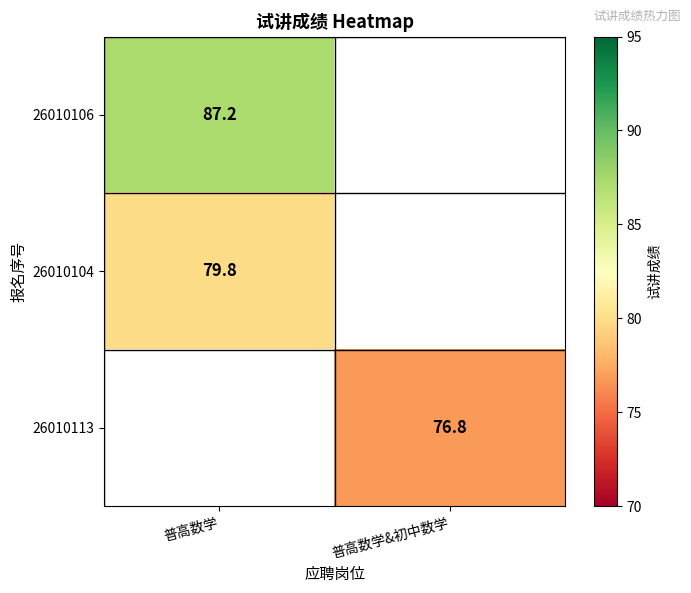

True or false: 26010104 has a value of 79.8 at 普高数学.

True